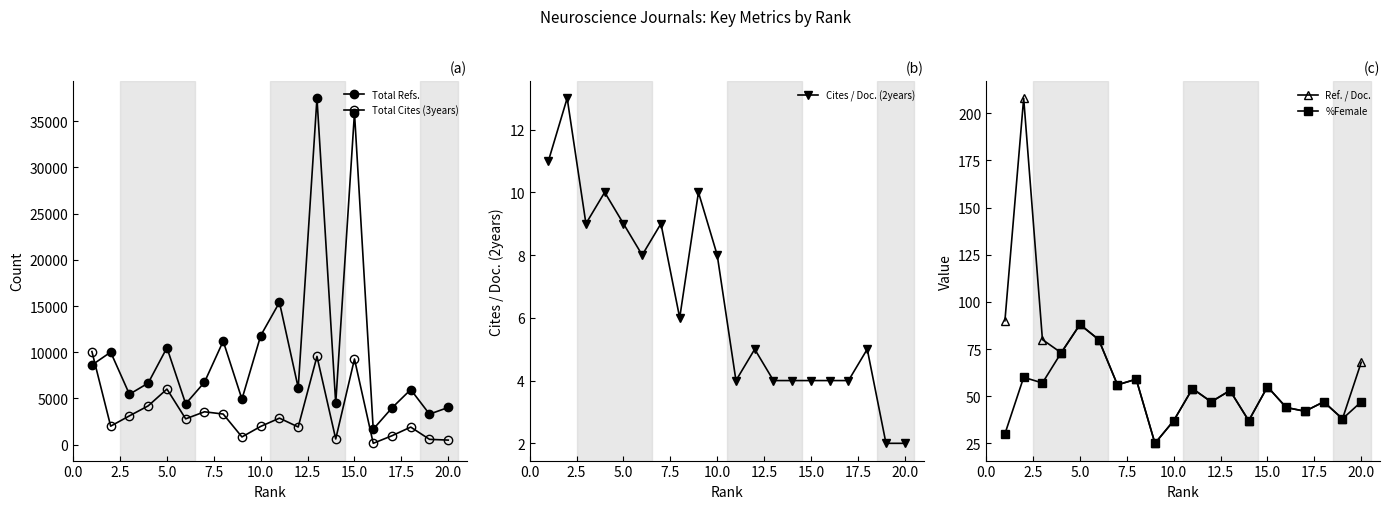

Reading right to left, list all the values displayed in this chart.

Total Refs.: 4032	3308	5965	3985	1681	35898	4465	37476	6160	15396	11799	4926	11201	6753	4424	10486	6666	5457	10013	8617
Total Cites (3years): 501	583	1907	973	152	9272	623	9554	1919	2875	1981	843	3318	3562	2799	6017	4203	3122	2009	10076
Cites / Doc. (2years): 2	2	5	4	4	4	4	4	5	4	8	10	6	9	8	9	10	9	13	11
Ref. / Doc.: 68	38	47	42	44	55	37	53	47	54	37	25	59	56	80	88	73	80	208	90
%Female: 47	38	47	42	44	55	37	53	47	54	37	25	59	56	80	88	73	57	60	30